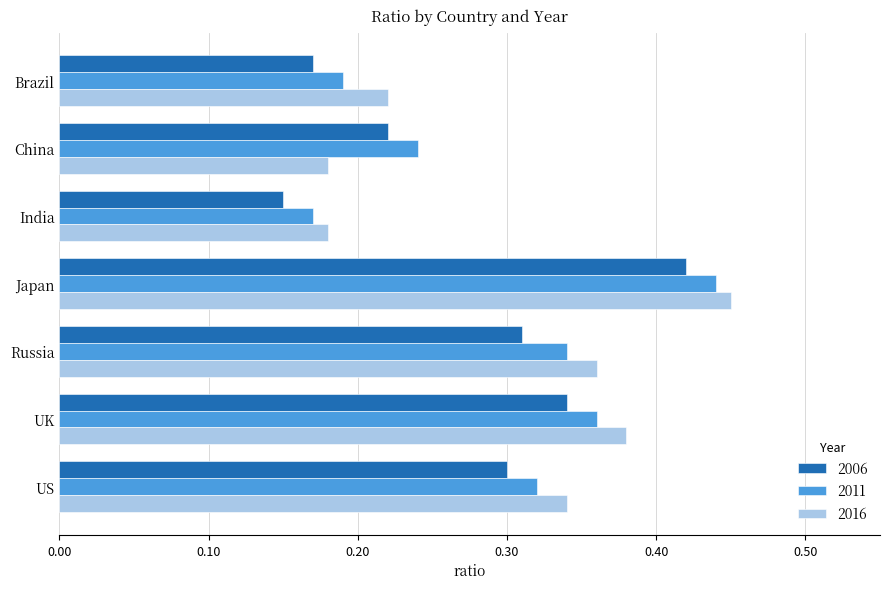

At how many categories does at least one series exceed 0?

7